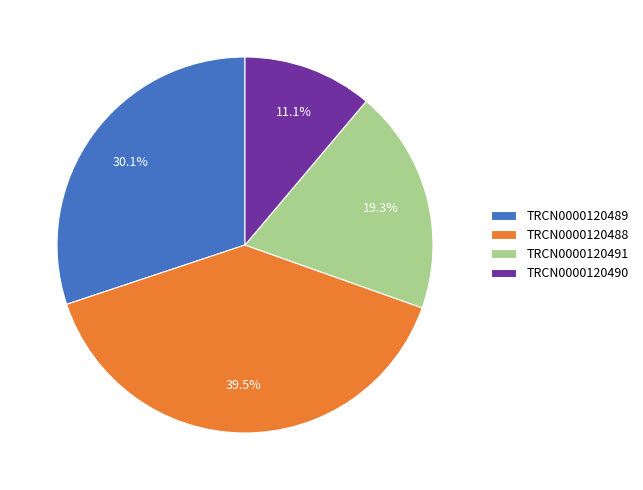

Rank the categories by value from highest to lowest.

TRCN0000120488, TRCN0000120489, TRCN0000120491, TRCN0000120490